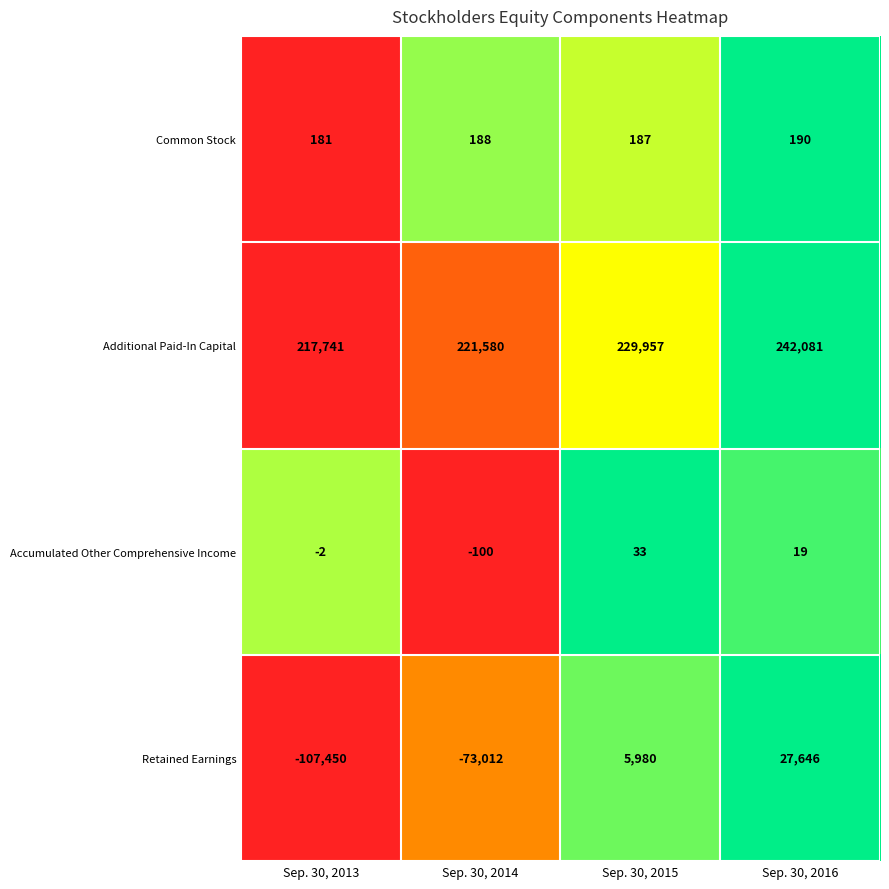

At Sep. 30, 2014, list the series in order from largest to smallest.

Additional Paid-In Capital, Common Stock, Accumulated Other Comprehensive Income, Retained Earnings